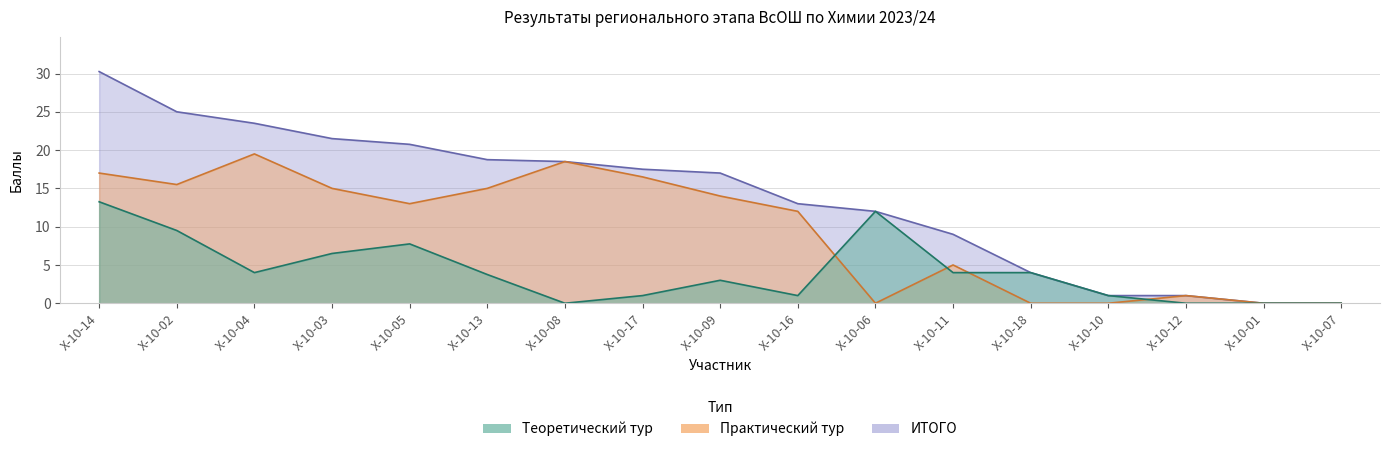

Which series has the widest spread of values?

ИТОГО